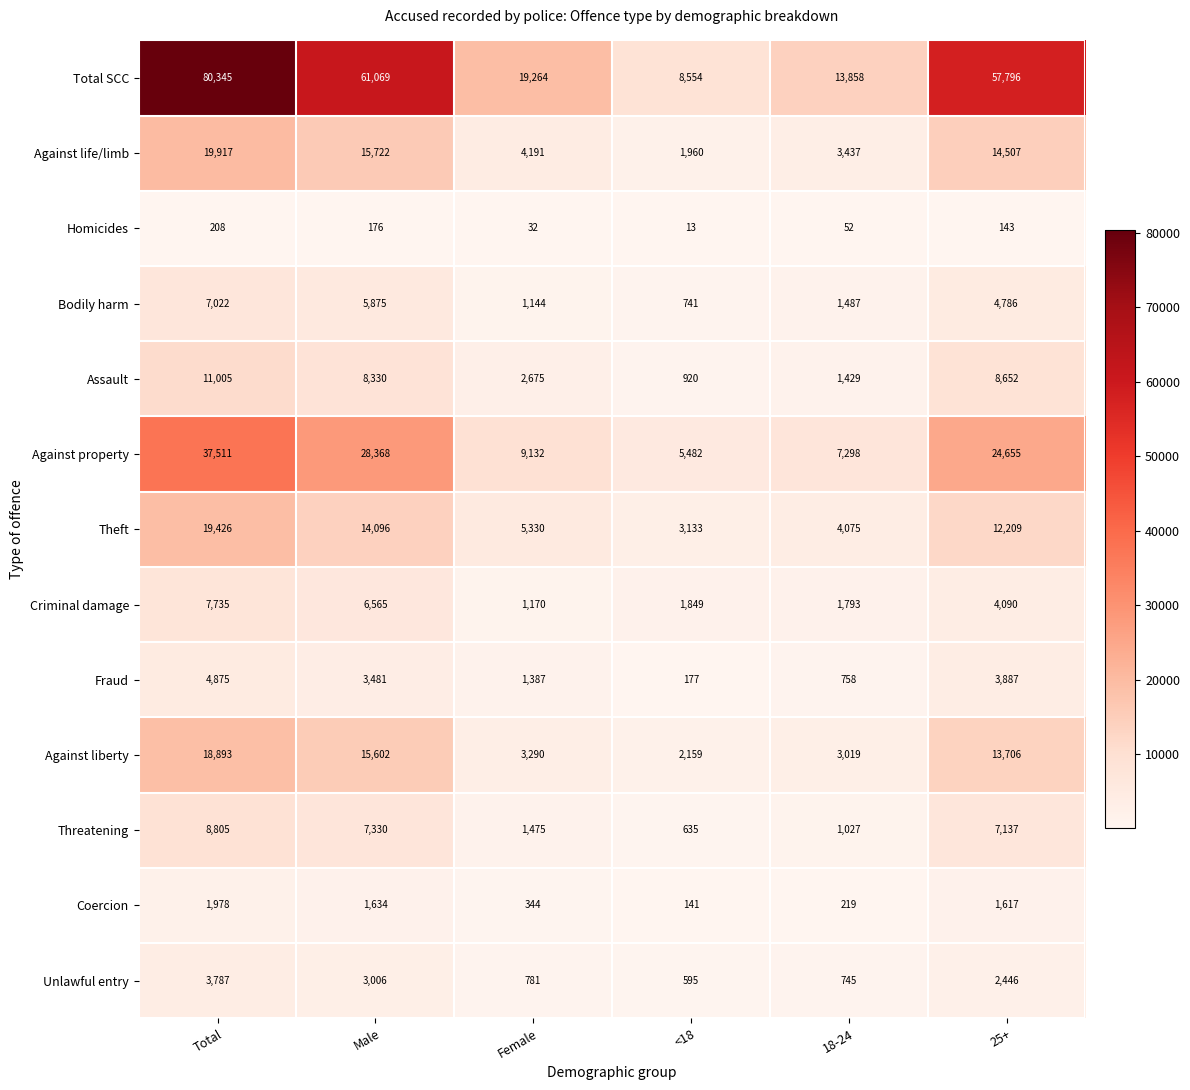

Rank the series at Female from highest to lowest value.

Total SCC, Against property, Theft, Against life/limb, Against liberty, Assault, Threatening, Fraud, Criminal damage, Bodily harm, Unlawful entry, Coercion, Homicides